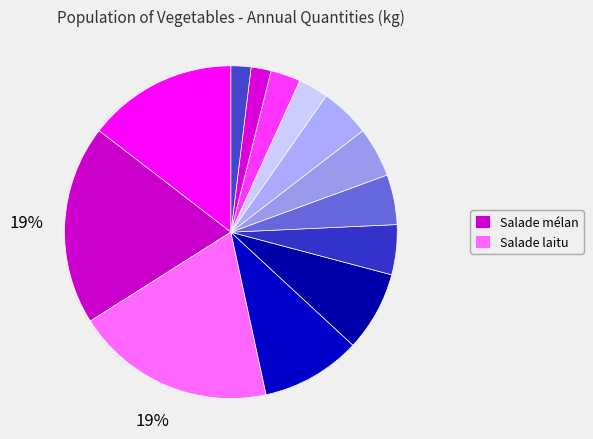

Which category has the biggest portion of the pie?

Salade mélangée coupée